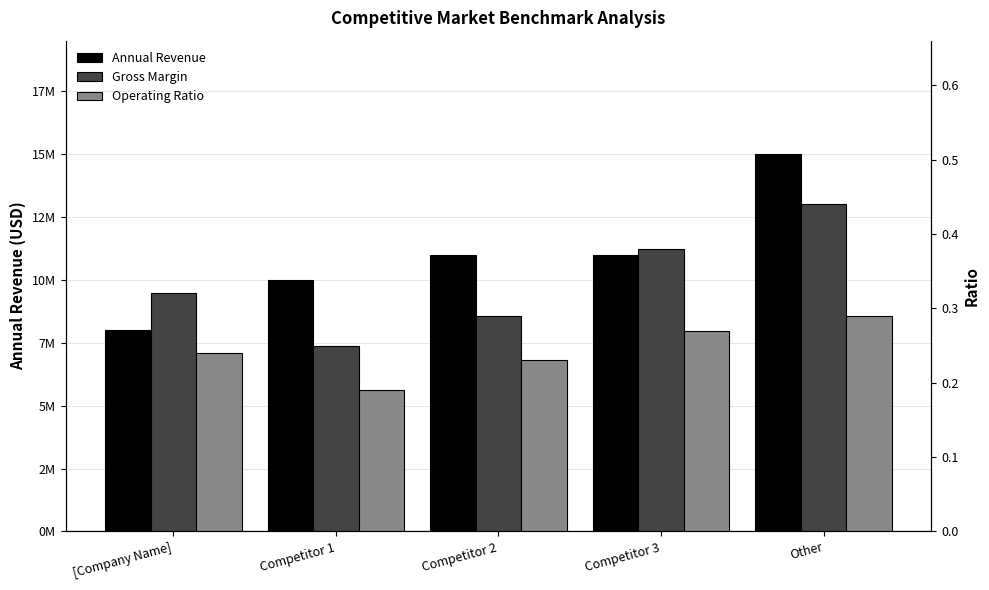

At which label does Annual Revenue first exceed 11000000?

Other